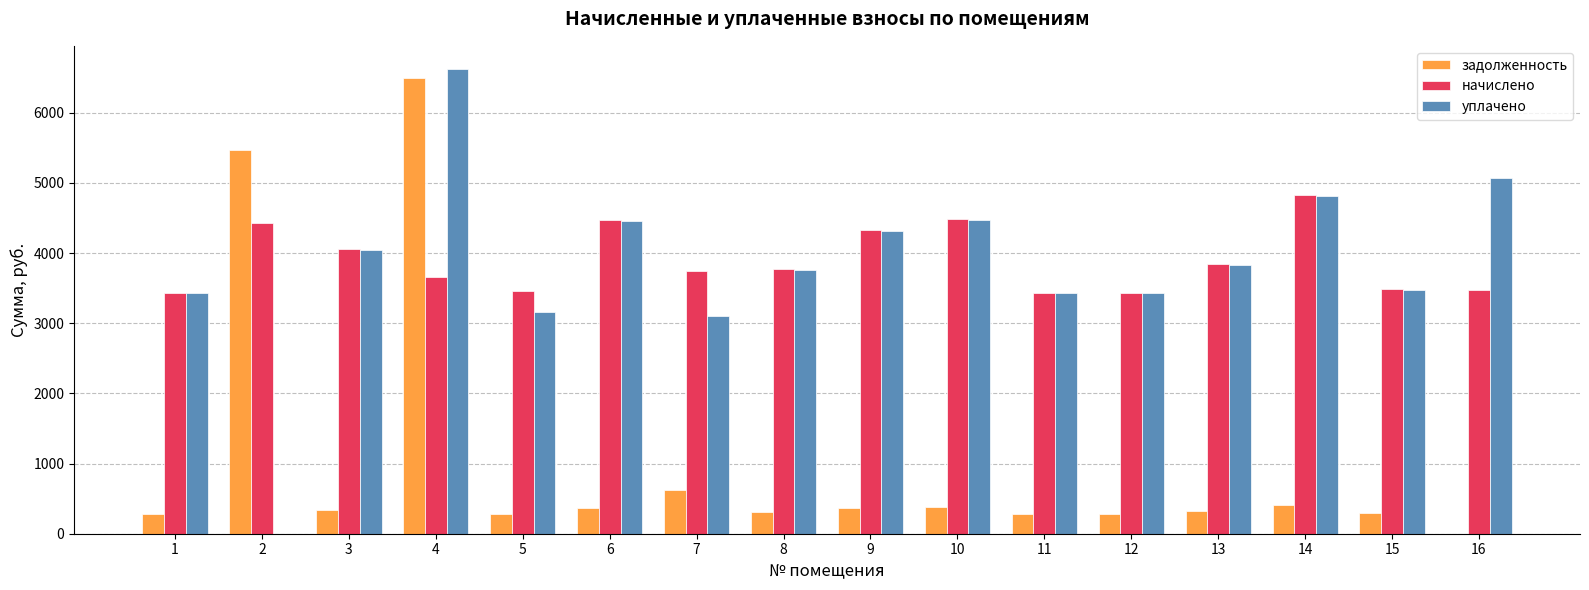

What is the greatest value displayed?

6624.2